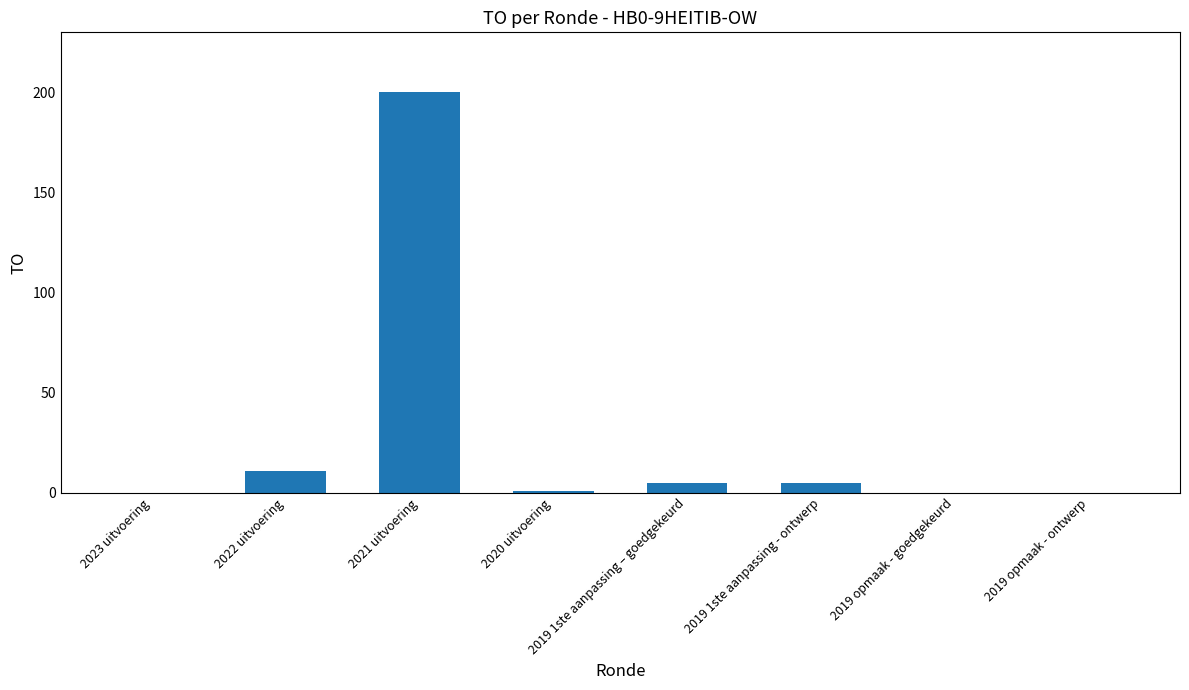

What is the sum of the values at 2022 uitvoering and 2019 opmaak - goedgekeurd?

11